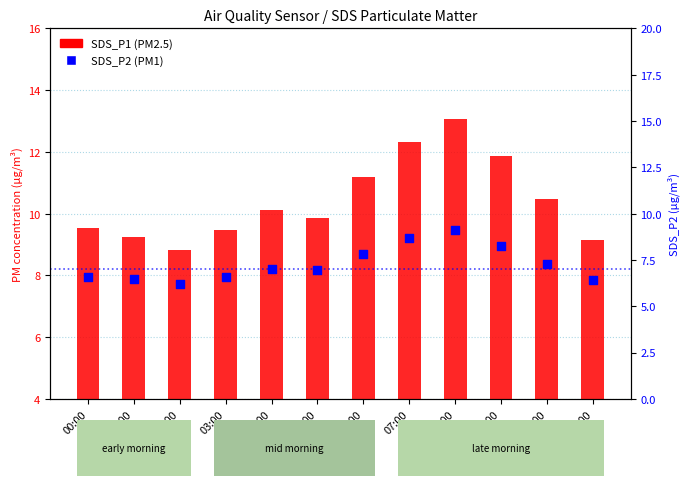

Which series reaches the minimum Y coordinate?

SDS_P2 (PM1)